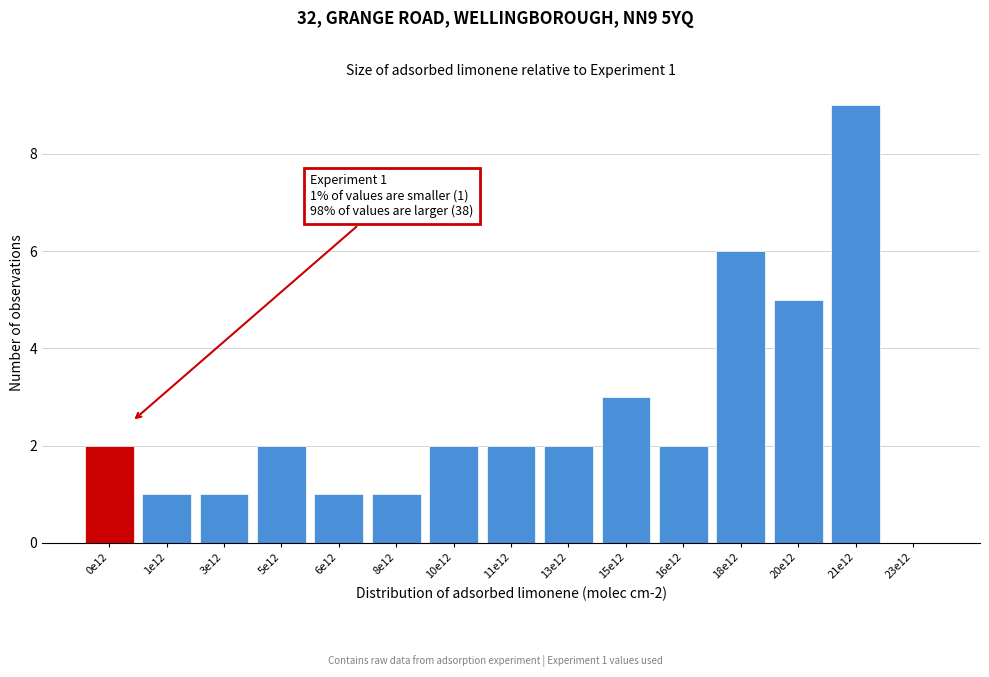

Reading right to left, list all the values displayed in this chart.

23e12=0	21e12=9	20e12=5	18e12=6	16e12=2	15e12=3	13e12=2	11e12=2	10e12=2	8e12=1	6e12=1	5e12=2	3e12=1	1e12=1	0e12=2